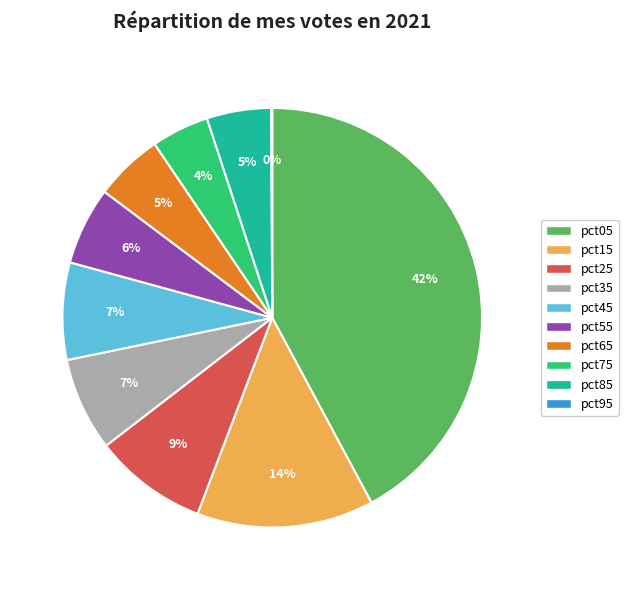

What percentage is the pct75 slice, to the nearest percent?

4%